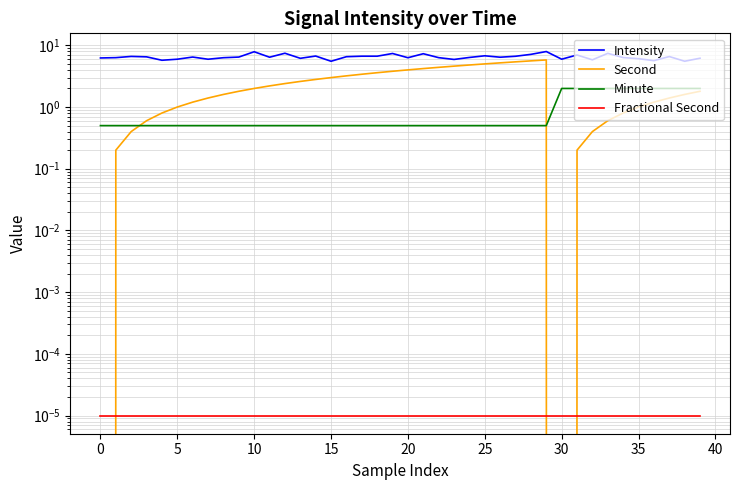

What is the label of the 12th point from the right?

28